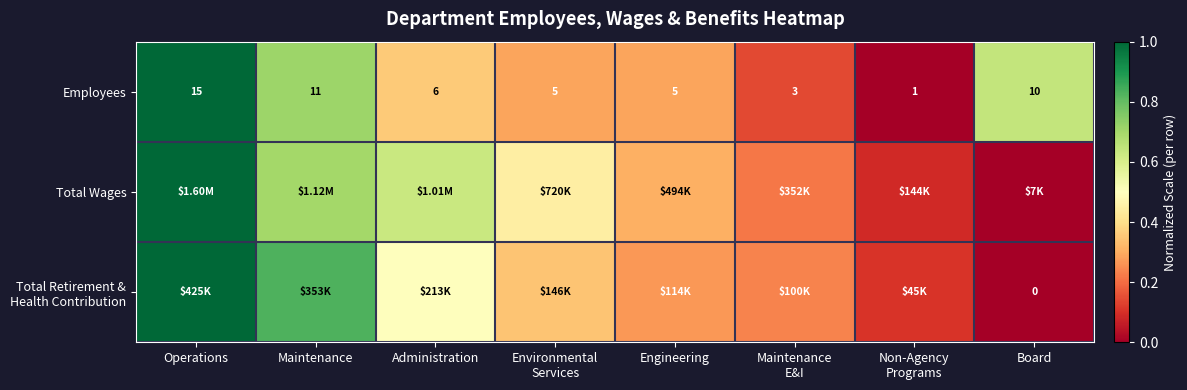

At which label does Employees first exceed 6?

Operations